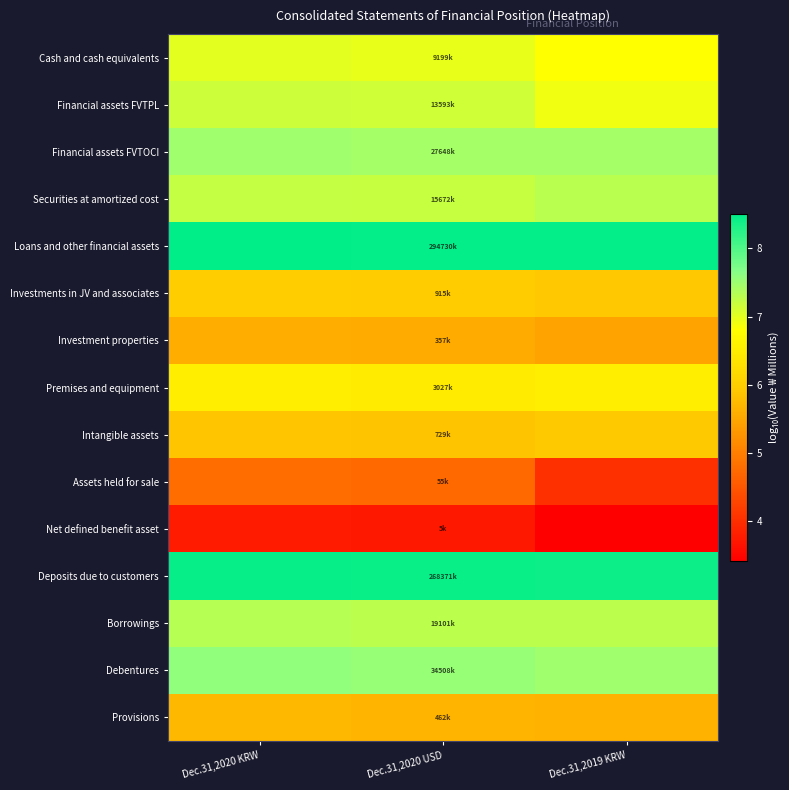

Which series changed the most between Dec.31,2020 KRW and Dec.31,2019 KRW?

Assets held for sale